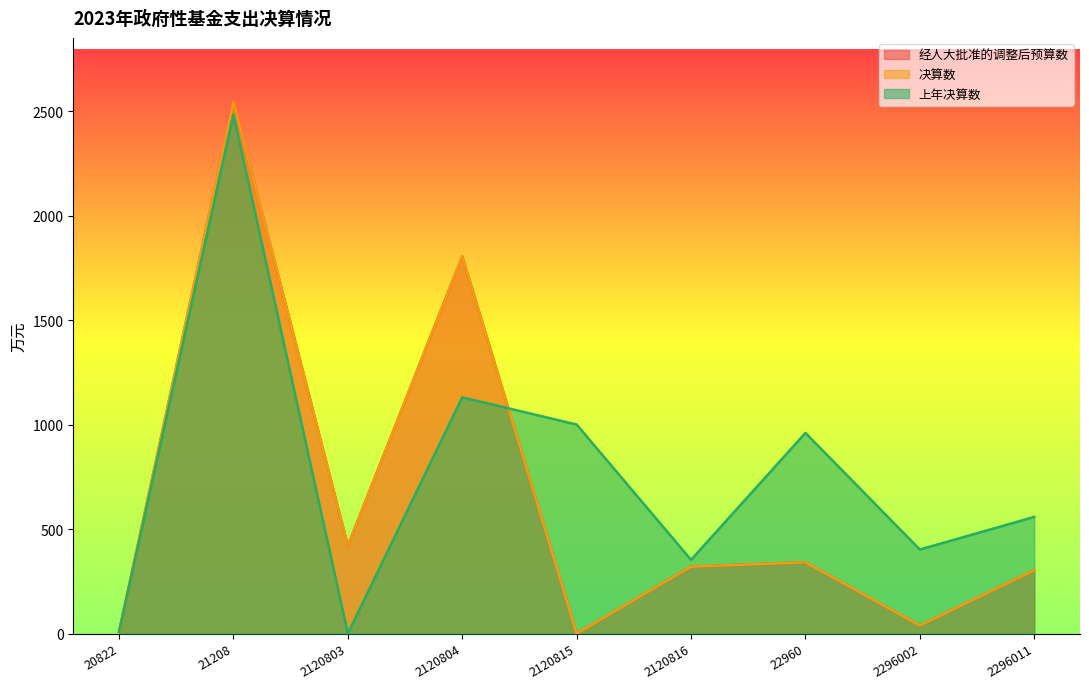

The value of 决算数 at 2296011 is 302.8. True or false?

True